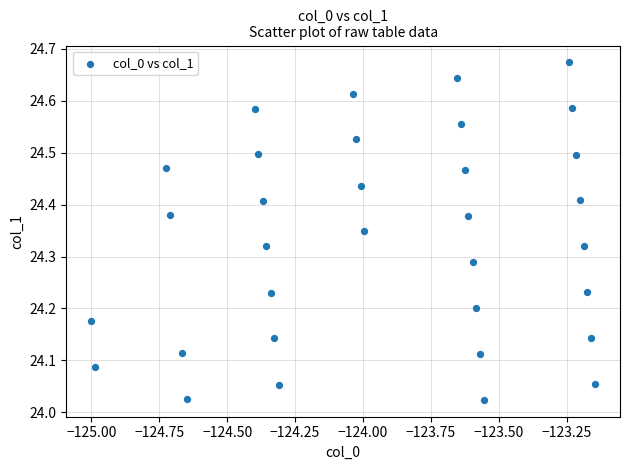

What is the range of X values (max minus min)?

1.9